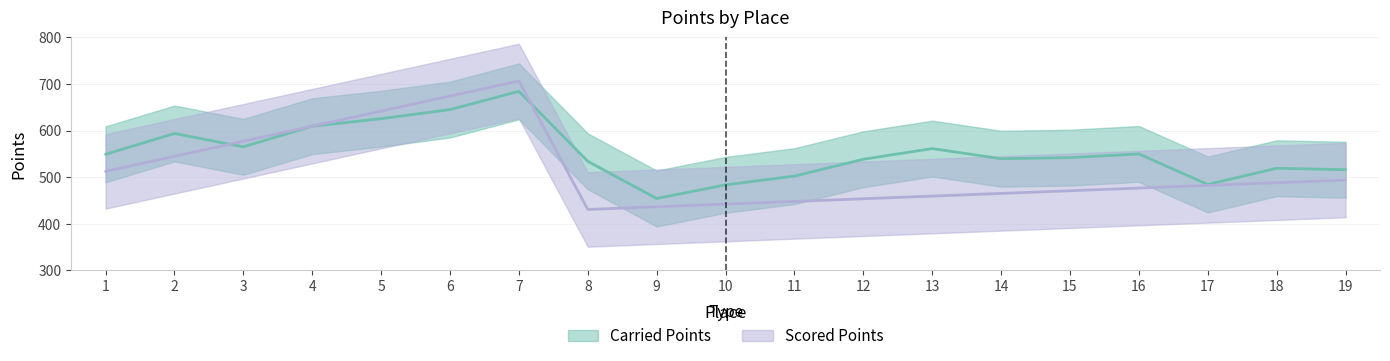

Which category has the lowest value in the Scored Points series?

8